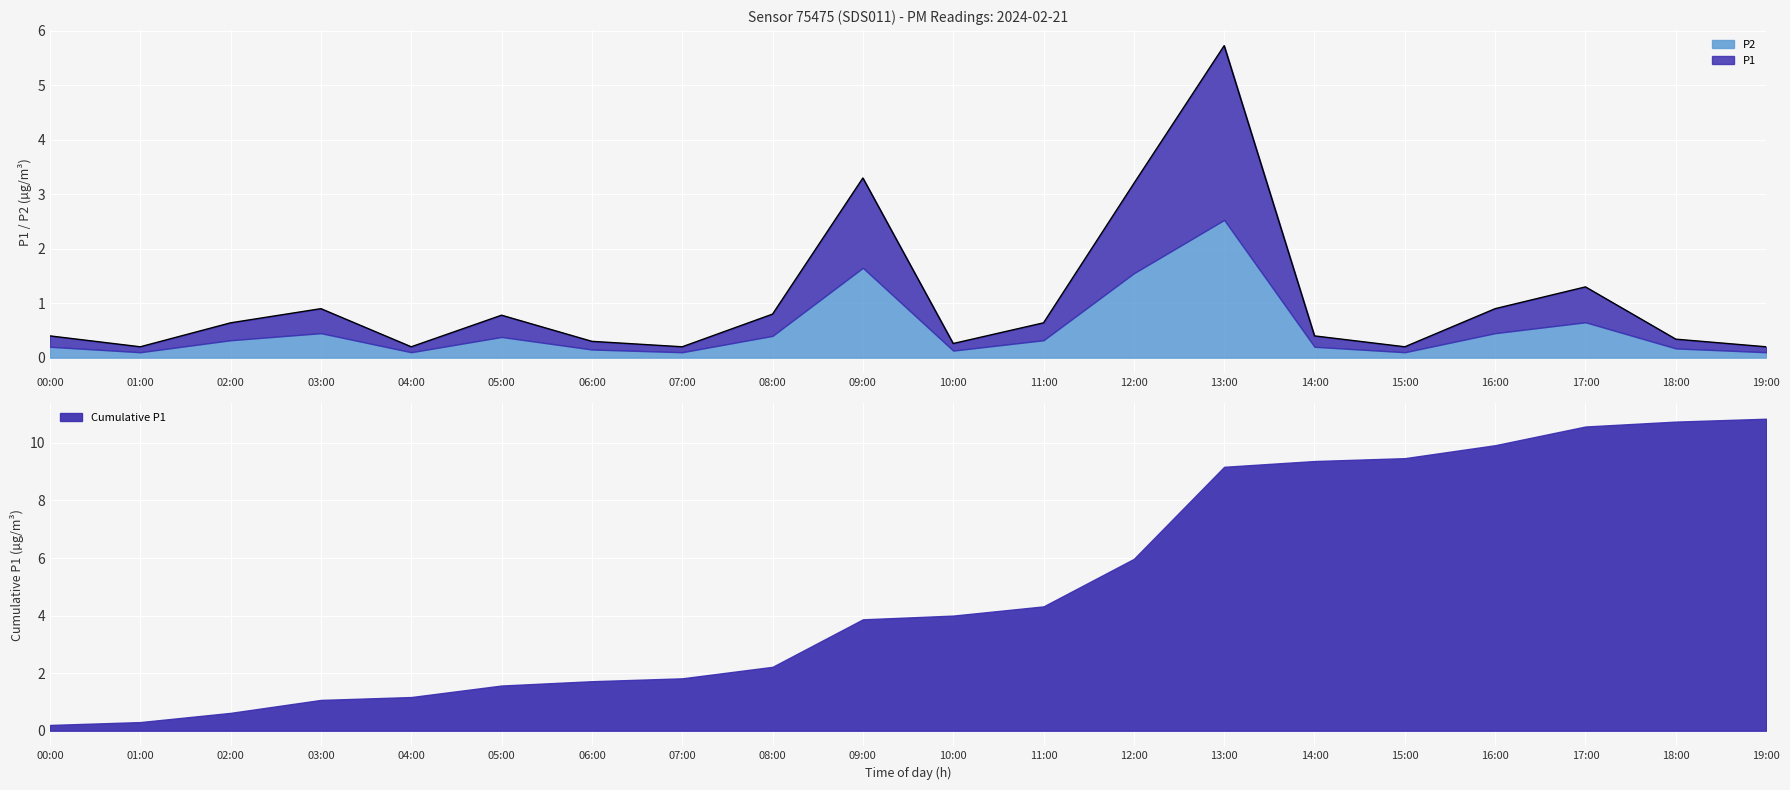

Reading left to right, what are all the values shown in this chart?

0.4	0.2	0.6	0.9	0.2	0.8	0.3	0.2	0.8	3.3	0.3	0.6	3.2	5.7	0.4	0.2	0.9	1.3	0.3	0.2